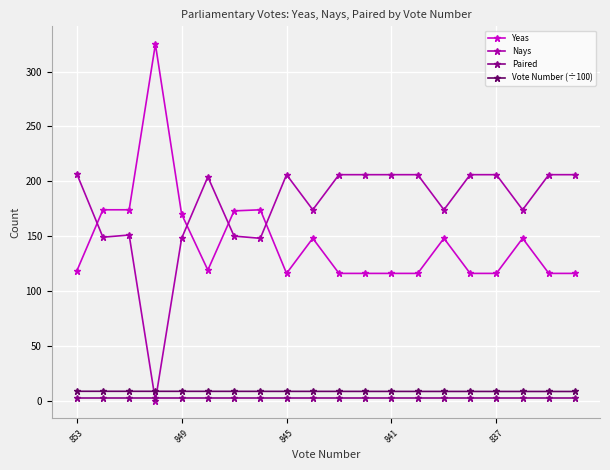

True or false: Vote Number (÷100) and Yeas intersect in this chart.

False